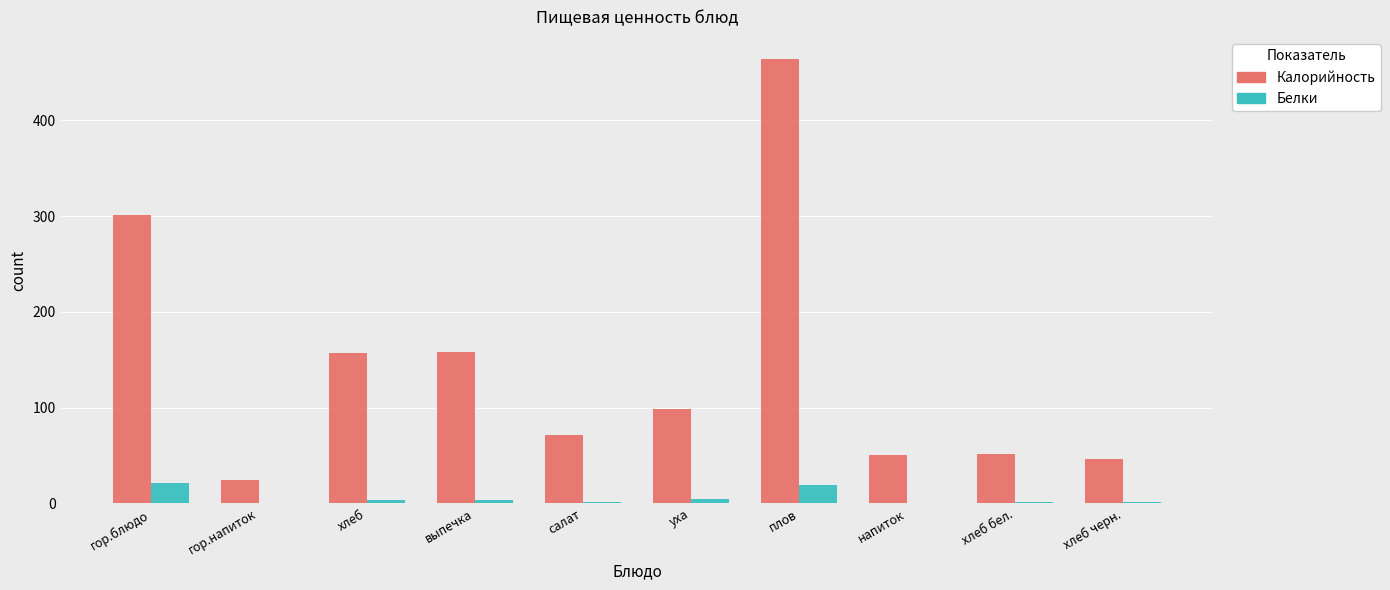

Are the bars grouped side by side (vs. stacked)?

Yes